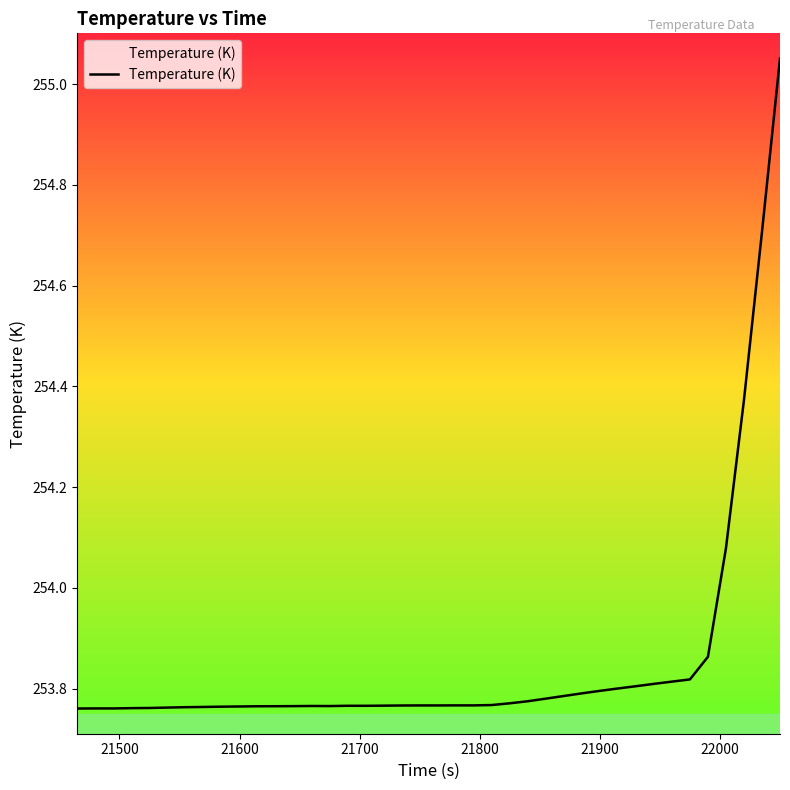

What is the difference between the maximum and minimum values?

1.3